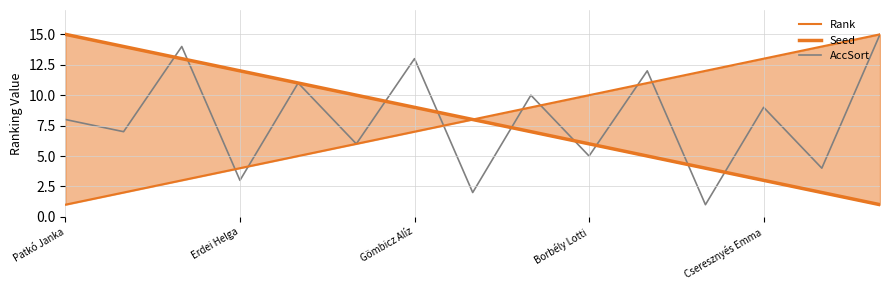

Which series has the widest spread of values?

Rank